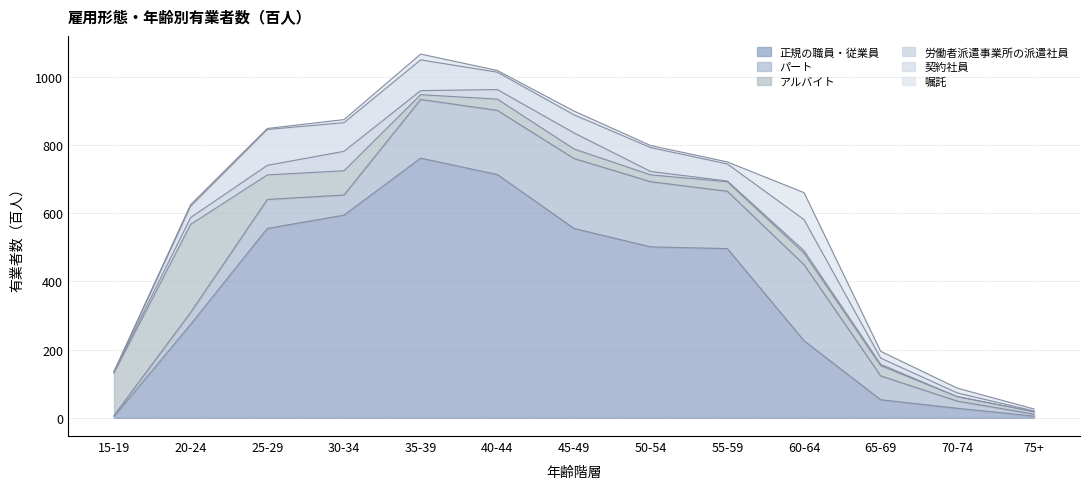

What is the minimum value for アルバイト?

7